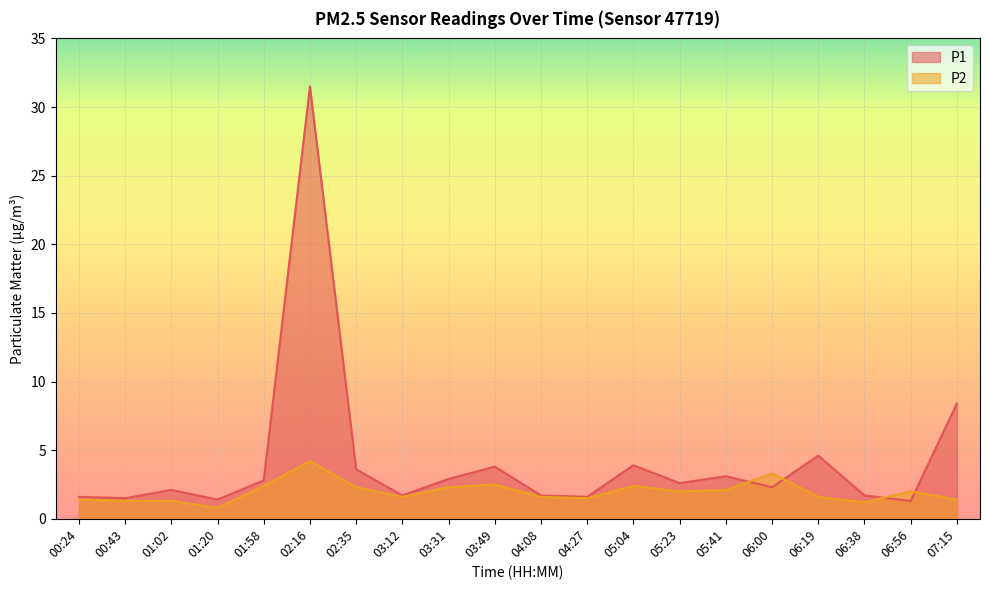

At which label is P2 closest to 2?

05:23